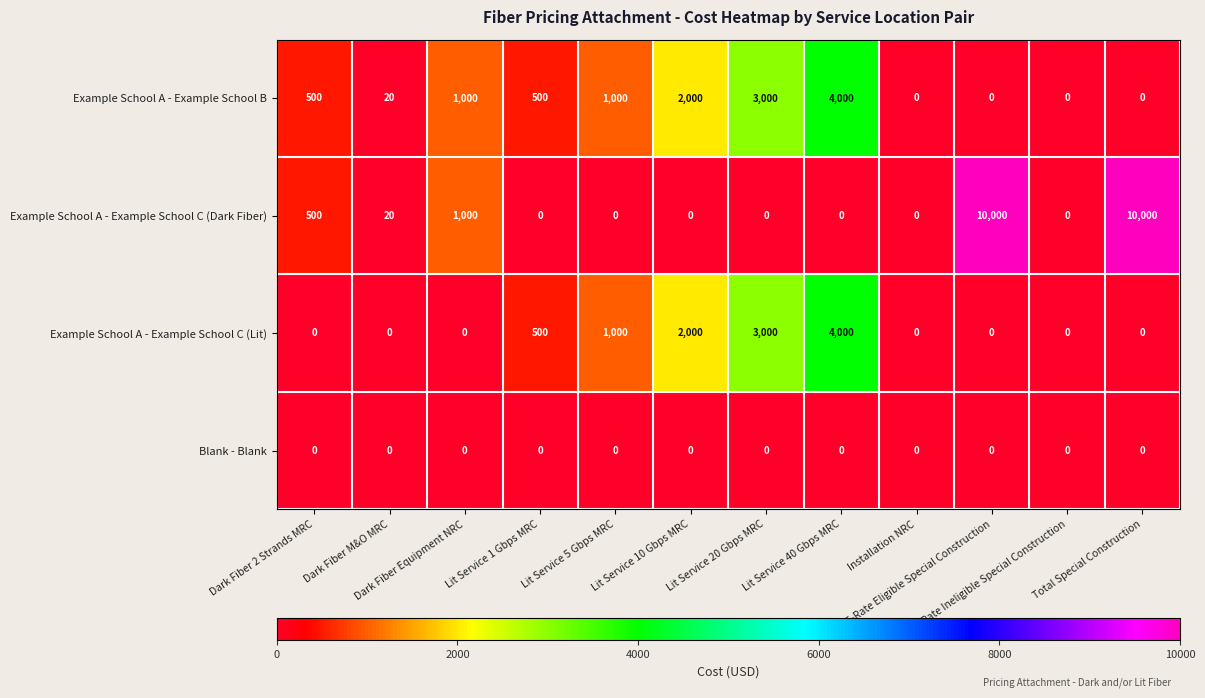

What is the average value of the Example School A - Example School C (Dark Fiber) series?

1793